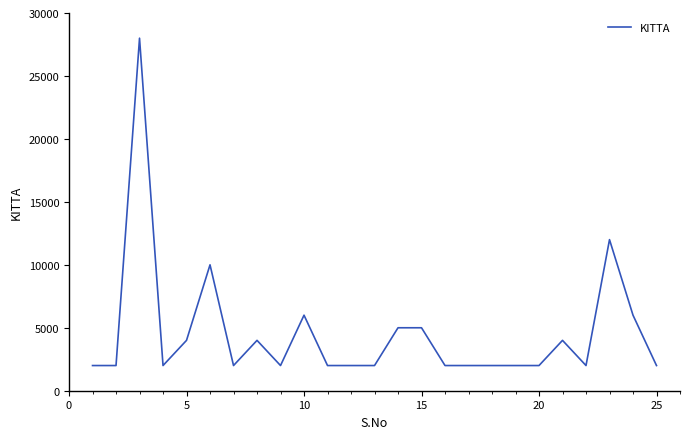

What is the difference between the maximum and minimum values?

26000